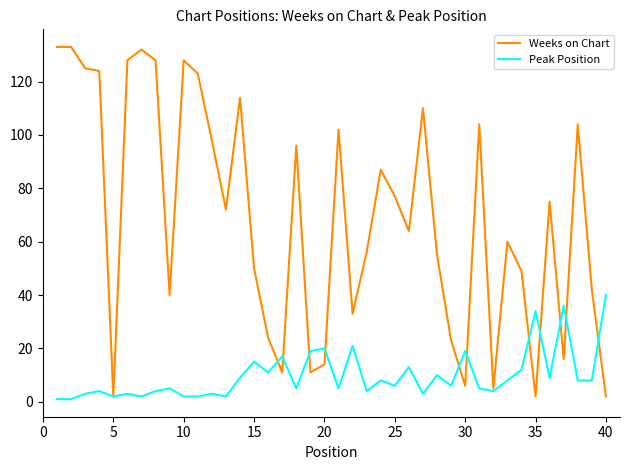

Which series has the largest total across all categories?

Weeks on Chart